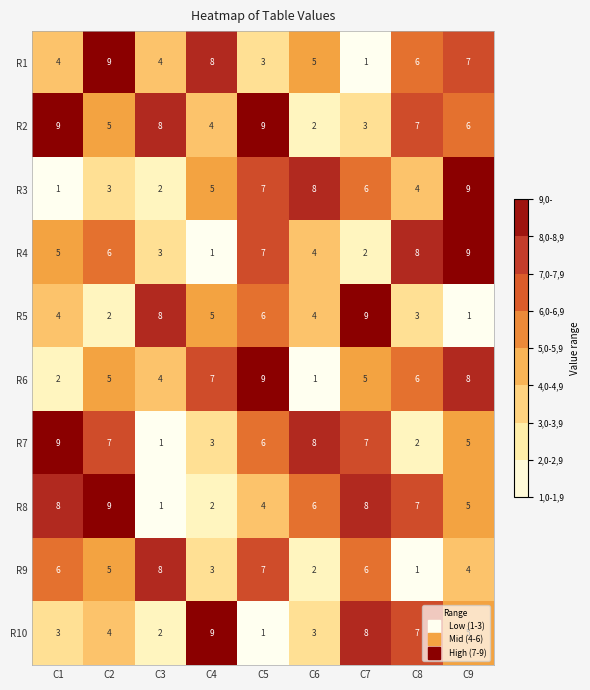

What is the sum of the R1 values at C2 and C6?

14